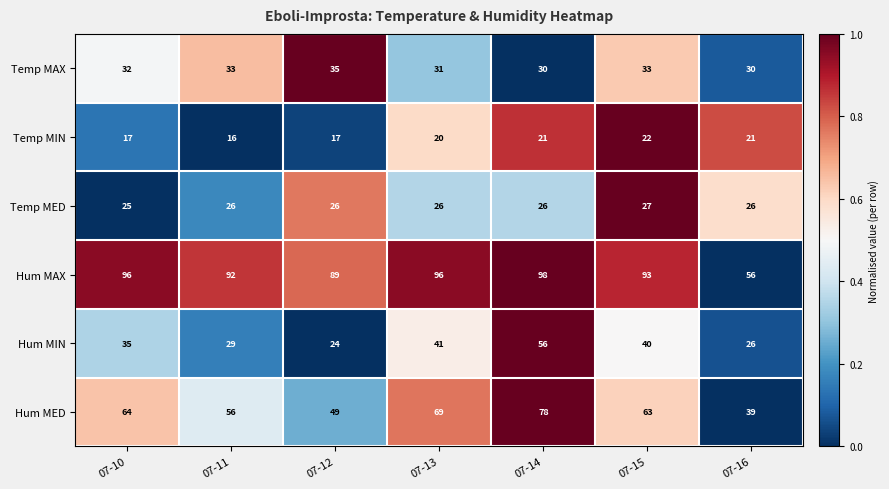

Is it true that Temp MAX equals 33 at 07-15?

True